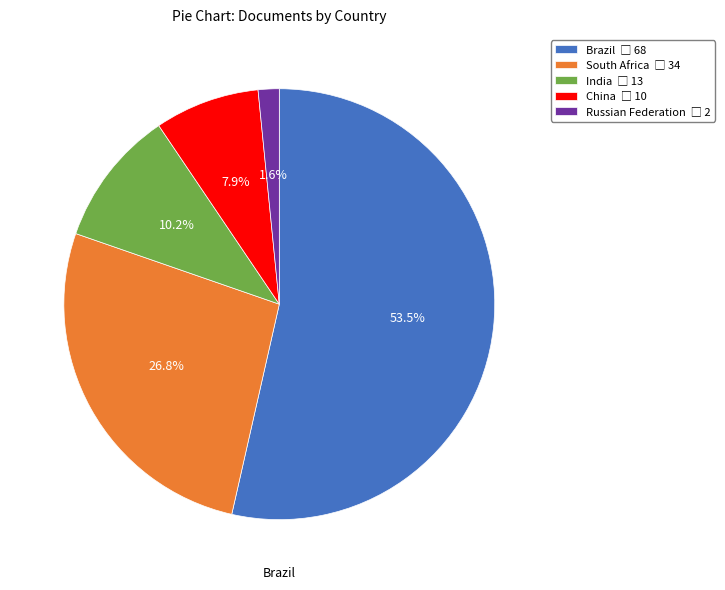

To the nearest percent, what is the difference between the South Africa and Brazil slice percentages?

27%